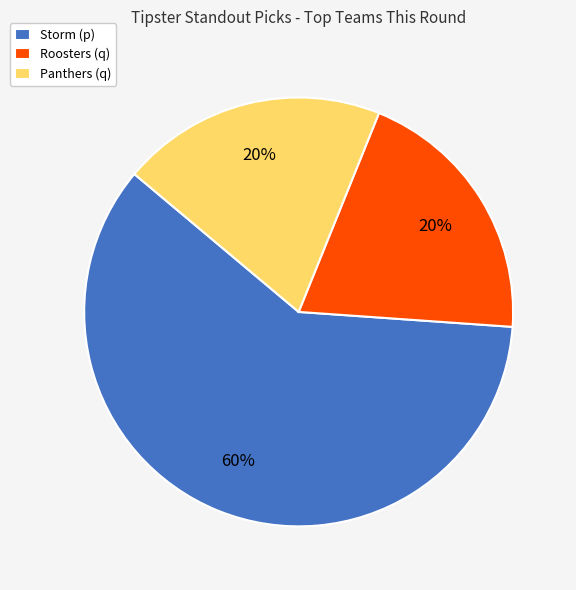

How many slices are in this pie chart?

3